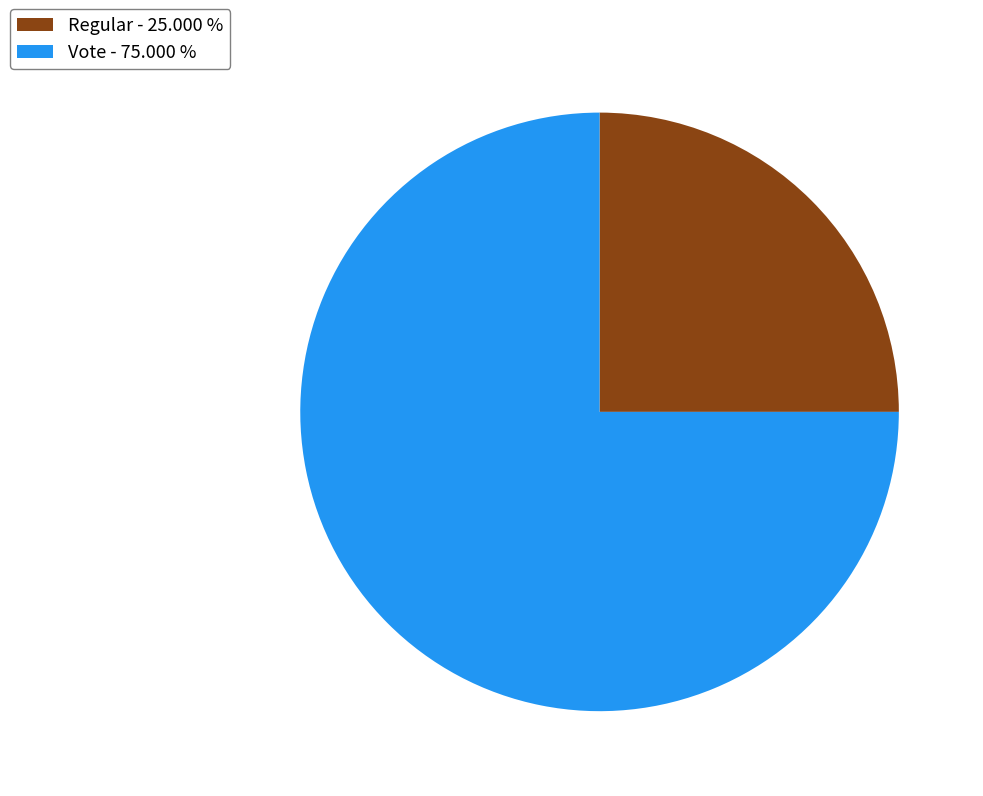

Approximately how many times larger is the value at Vote compared to Regular?

3.0